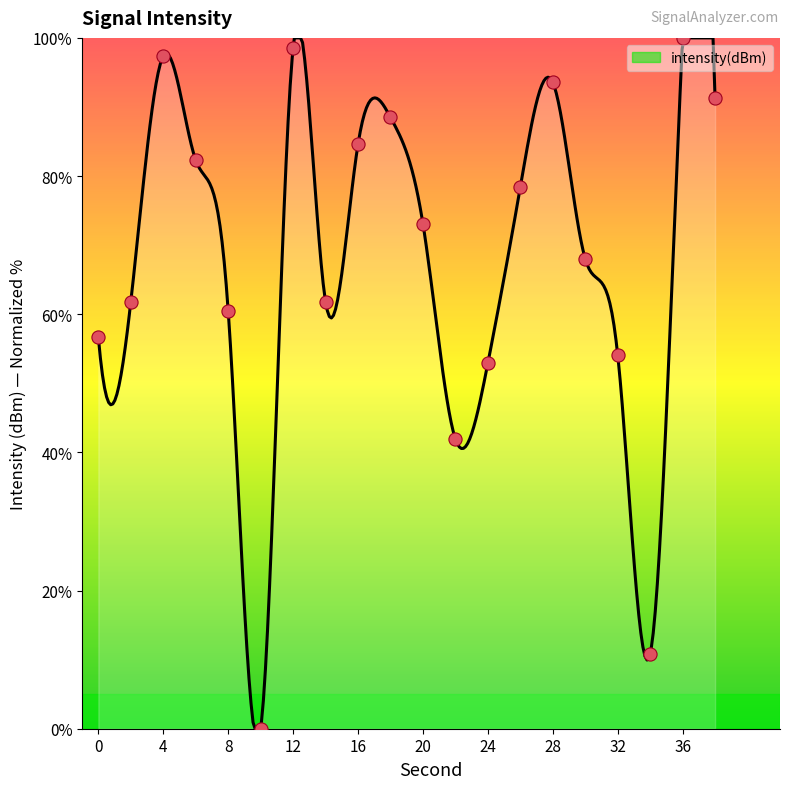

What is the change in value from 24 to 38?

+38.3